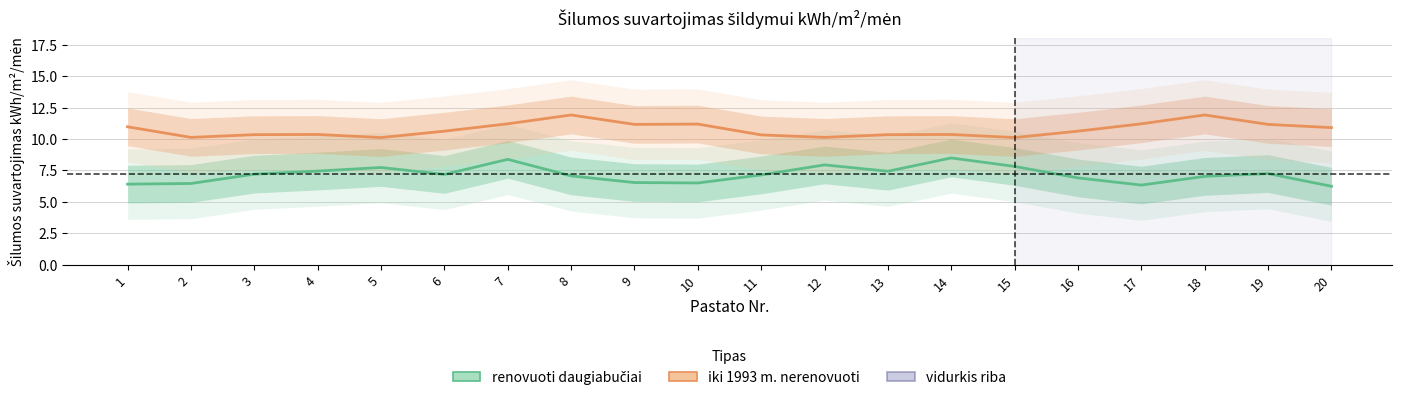

What is the value of the renovuoti daugiabučiai point at the 15th from the left?

7.8